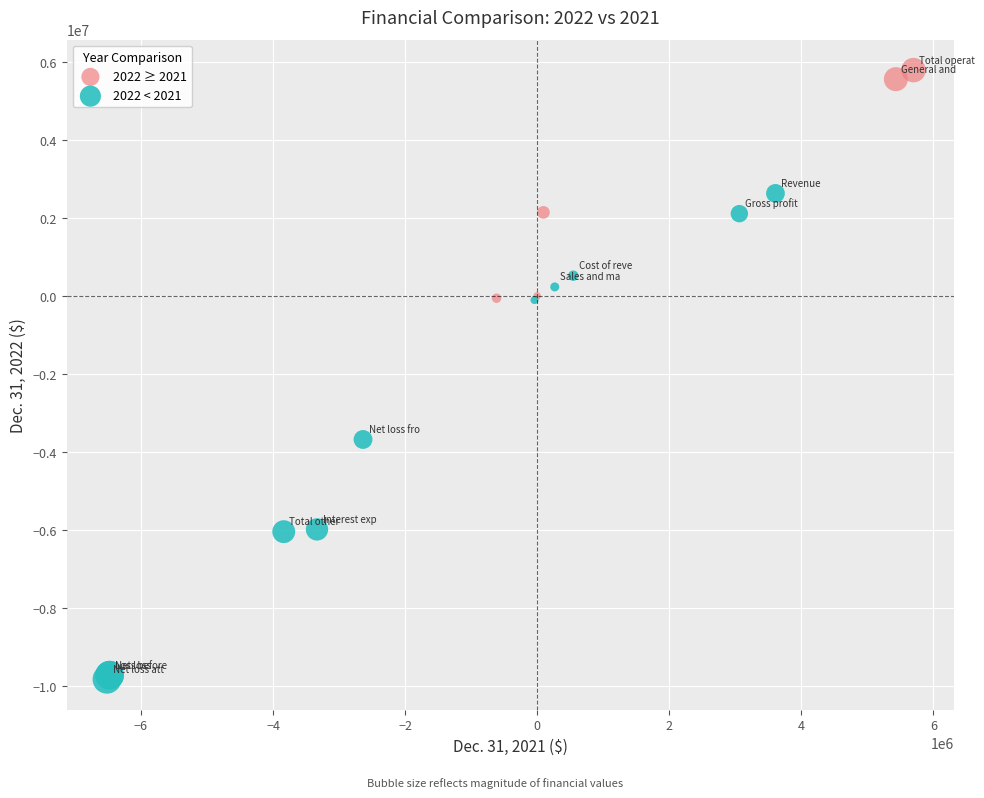

Which series contains the highest Y value?

2022 ≥ 2021